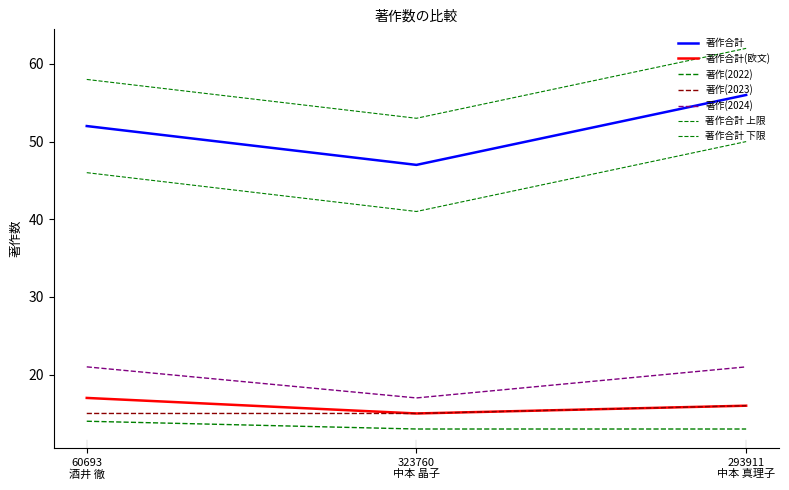

Does the chart have visible grid lines?

No